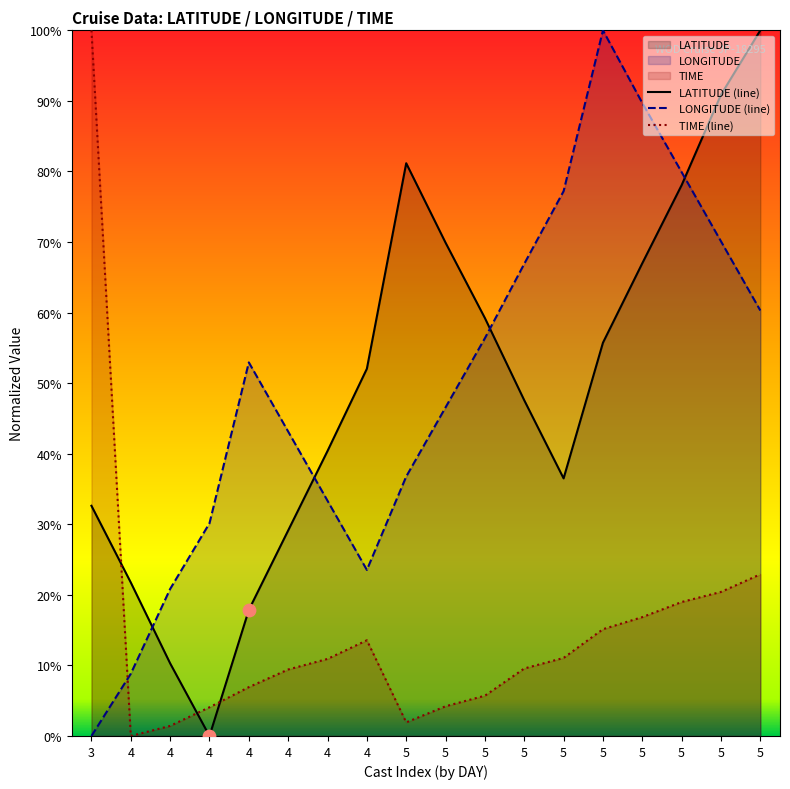

At how many categories does at least one series exceed 66?

10